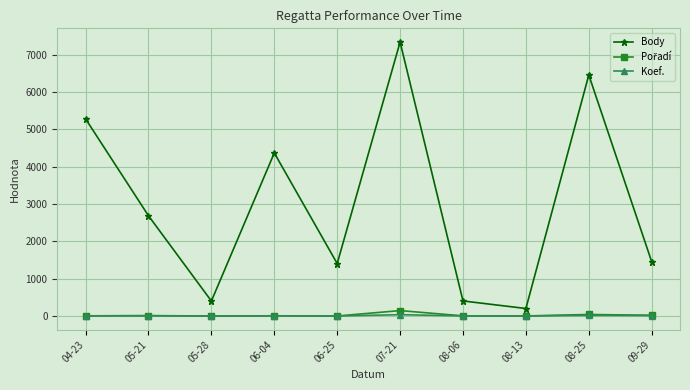

How many series are shown in this chart?

3